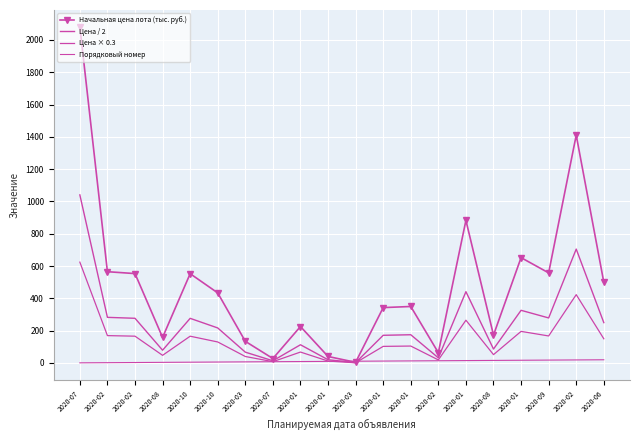

Which has a higher value, 2020-02 or 2020-02?

2020-02